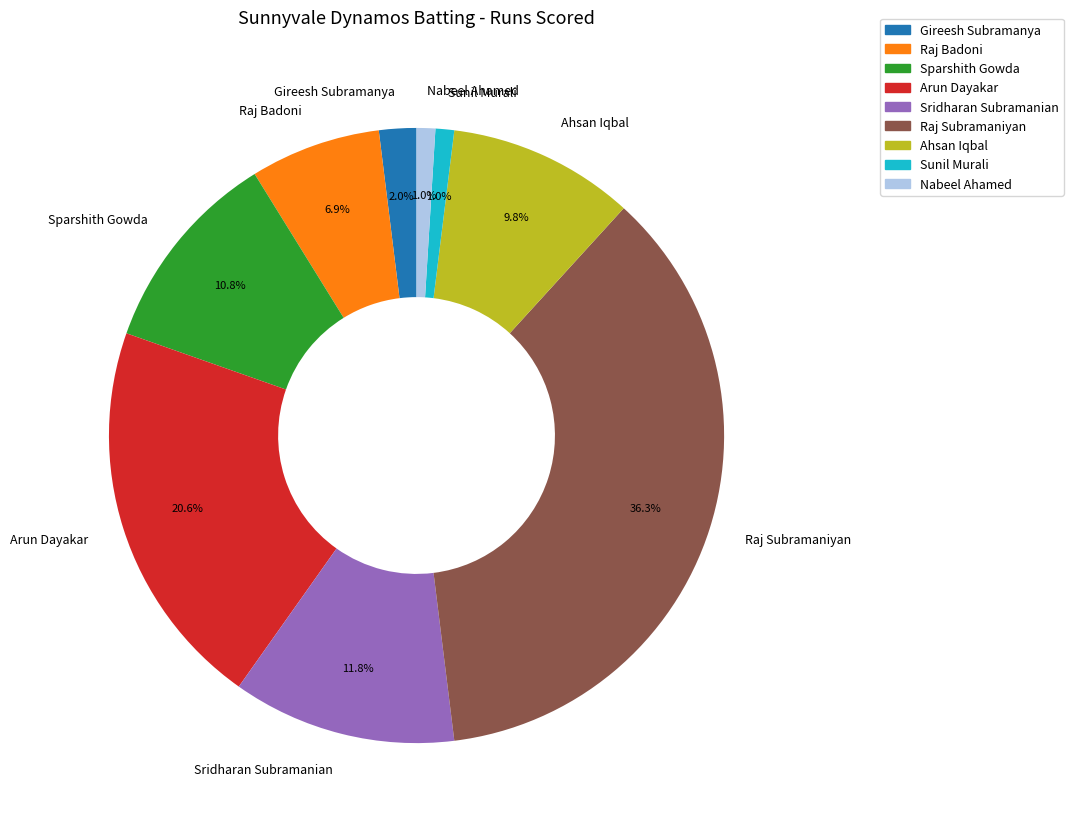

Is there any slice that represents more than half of the pie?

No